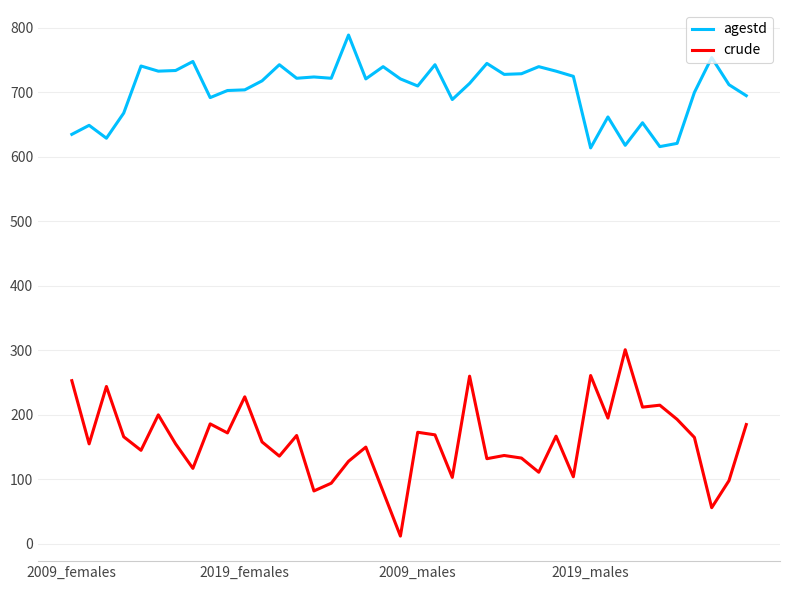

What is the greatest value displayed?

789